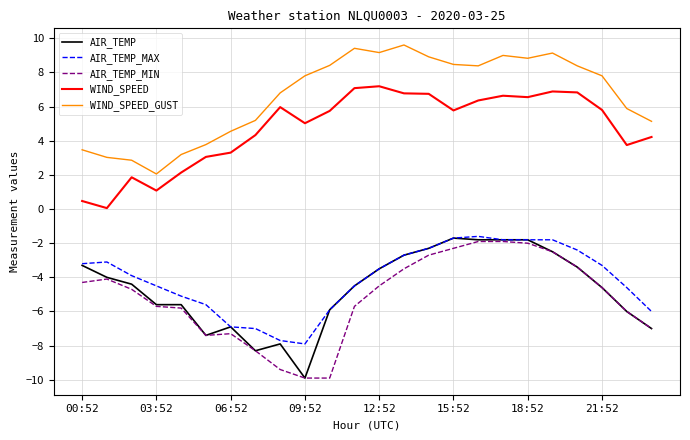

What is the maximum value shown in the chart?

9.6